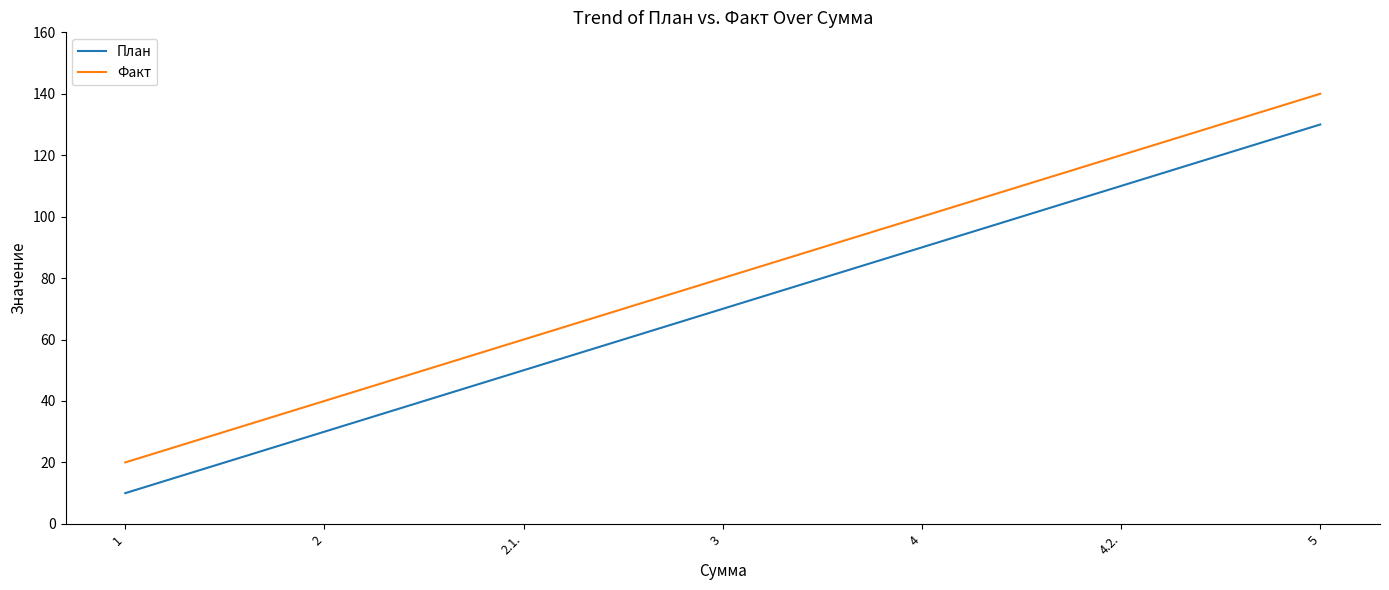

What is the total value across all series at 4.2.?

230